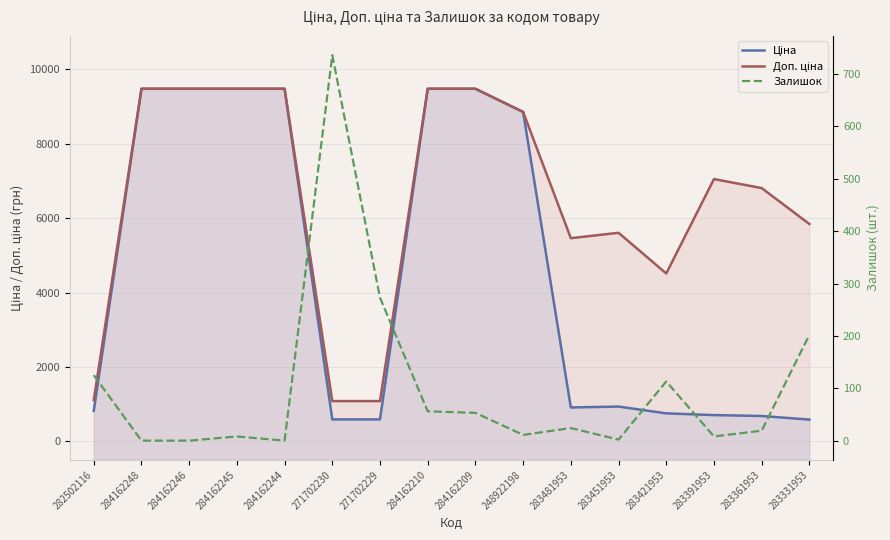

What is the value of the Доп. ціна point at the 16th from the left?

5843.9